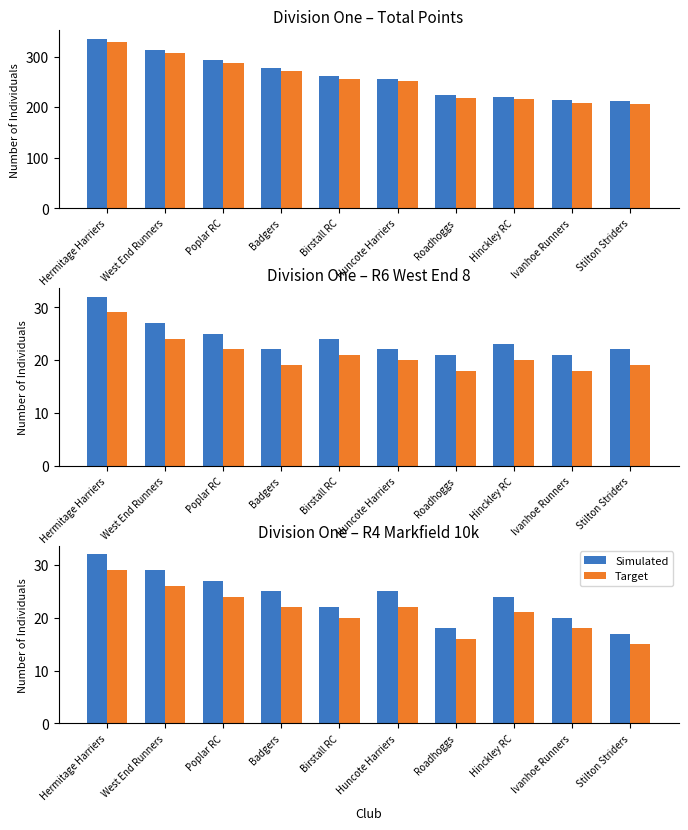

Is the value of Target at West End Runners greater than the value of Simulated at Stilton Striders?

Yes